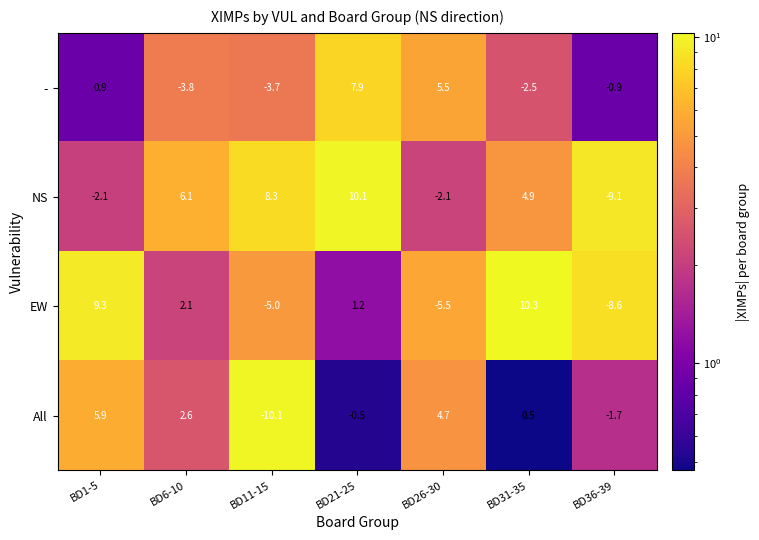

Reading left to right, extract all data points from this chart.

-: 0.9	-3.8	-3.7	7.9	5.5	-2.5	-0.9
NS: -2.1	6.1	8.3	10.1	-2.1	4.9	-9.1
EW: 9.3	2.1	-5.0	1.2	-5.5	10.3	-8.6
All: 5.9	2.6	-10.1	-0.5	4.7	0.5	-1.7